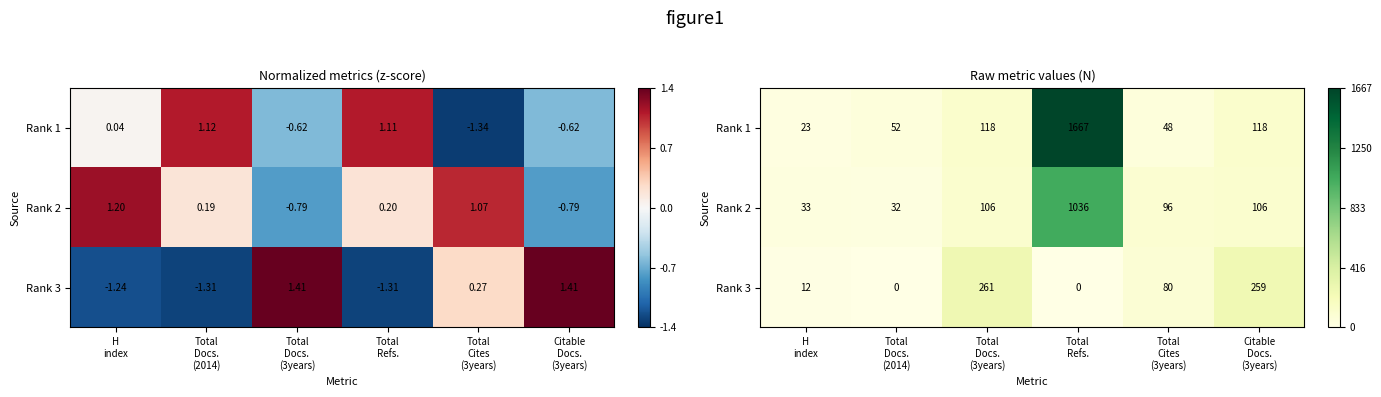

Count the number of data series in this chart.

3